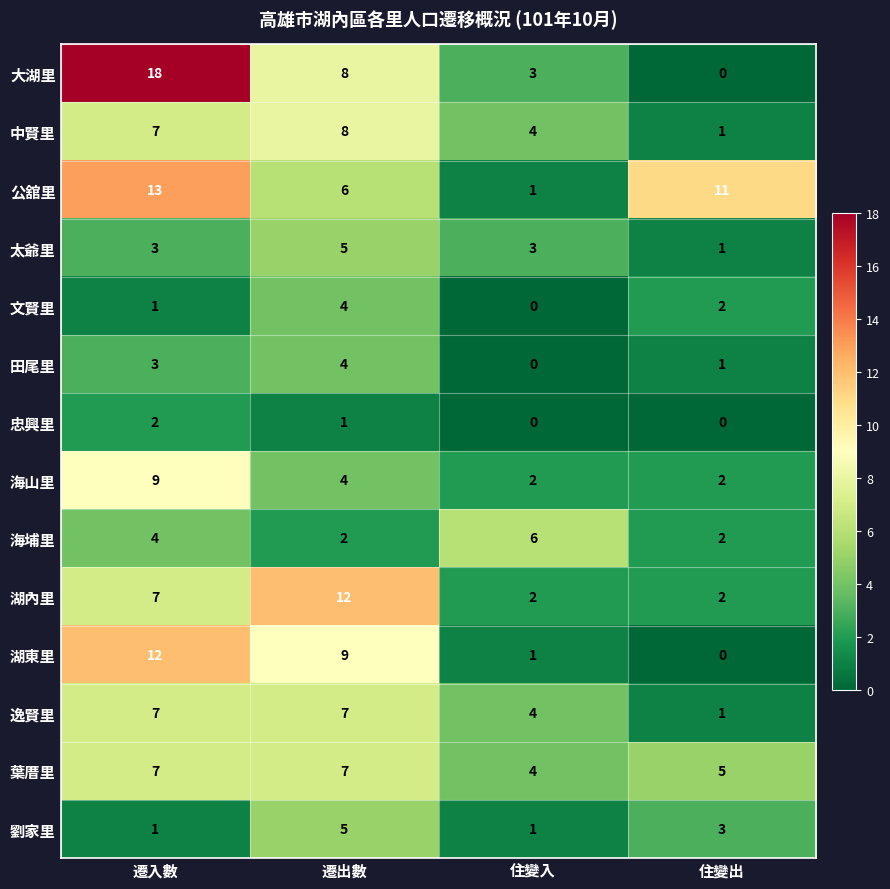

How many series are shown in this chart?

14